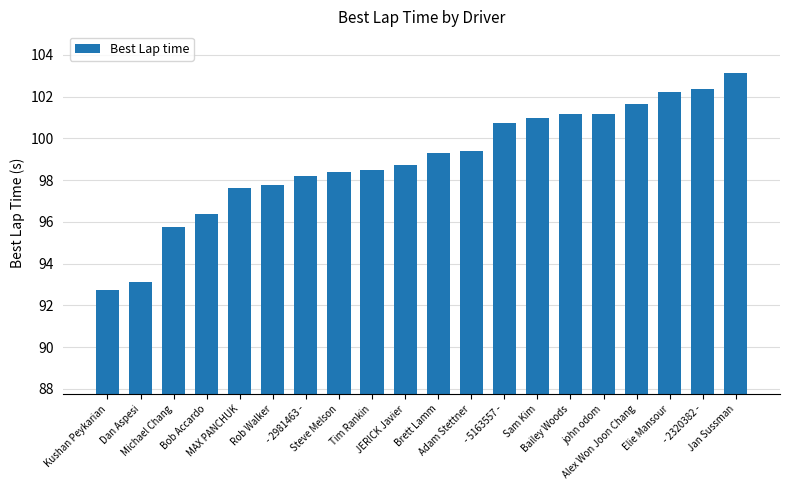

The value at - 5163557 - is 100.7. True or false?

True